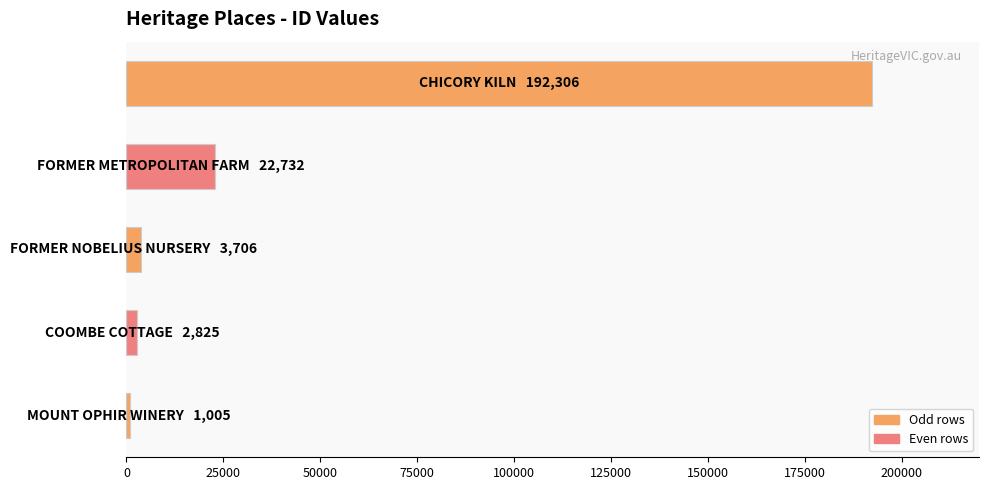

What is the maximum value shown in the chart?

192306